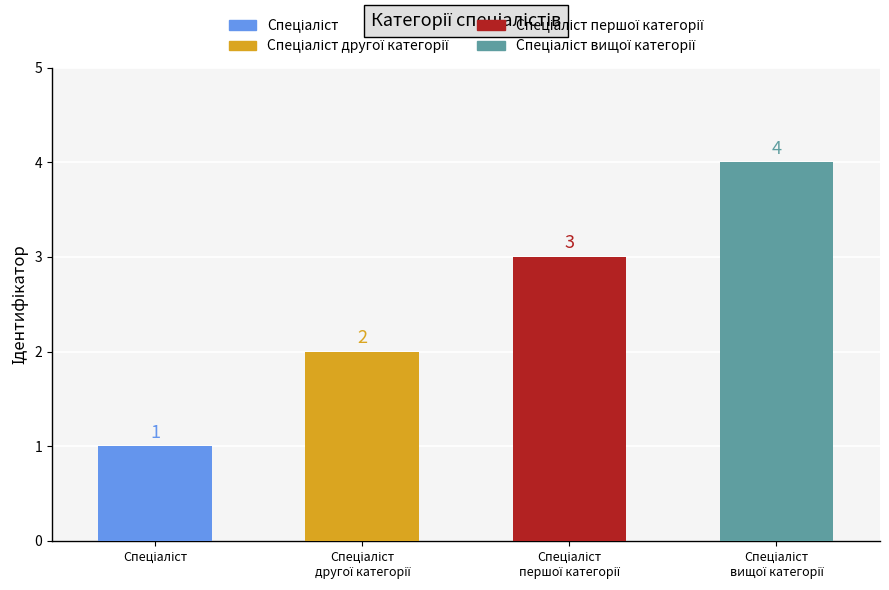

How many values are between 2 and 4?

3